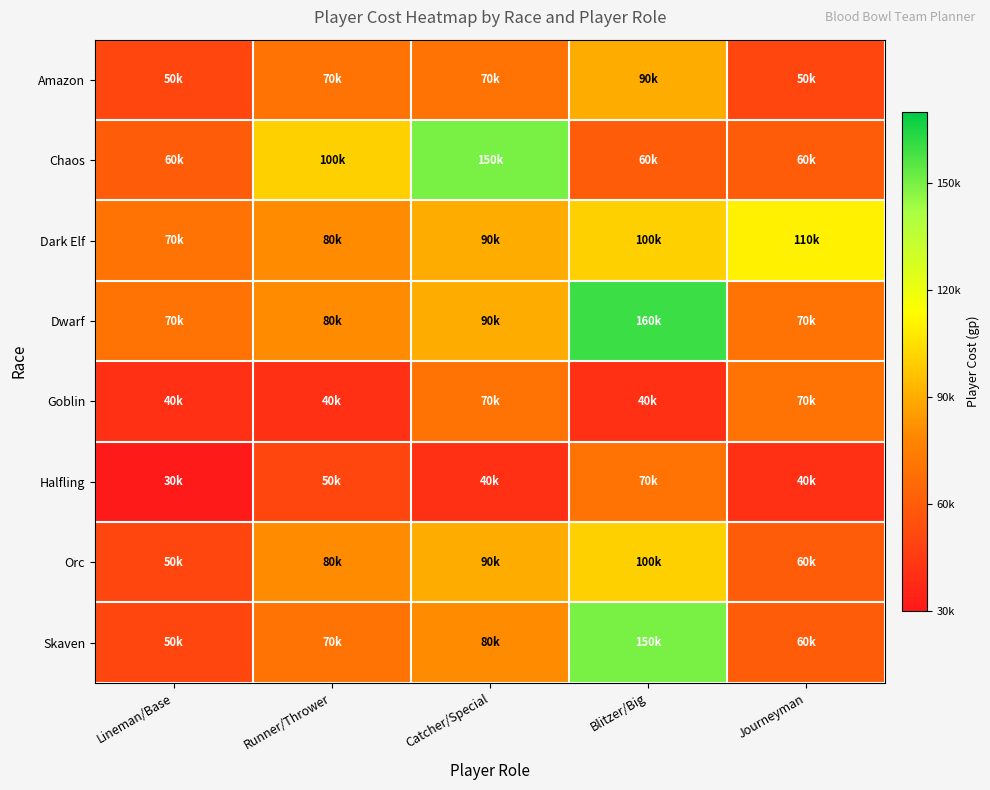

What is the smallest value displayed?

30000